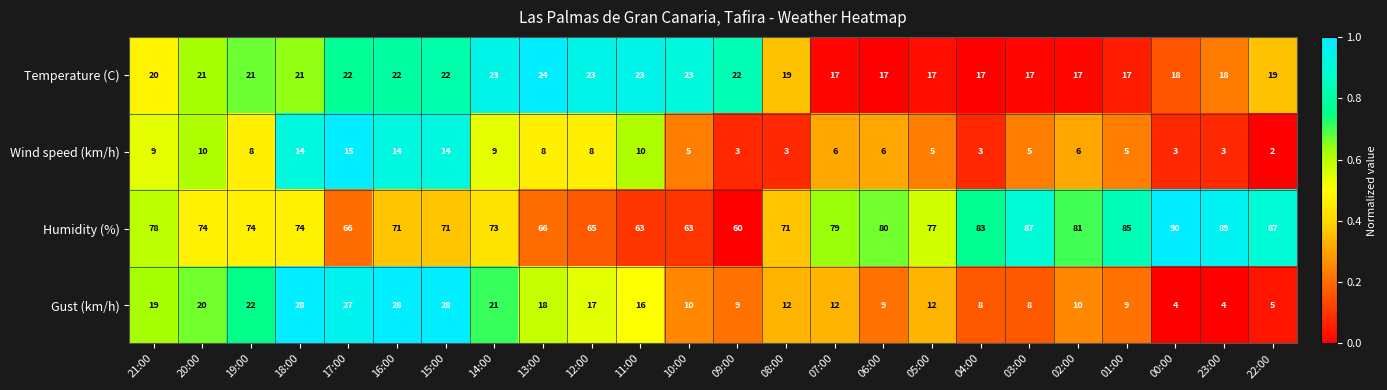

Rank the series at 21:00 from highest to lowest value.

Humidity (%), Temperature (C), Gust (km/h), Wind speed (km/h)